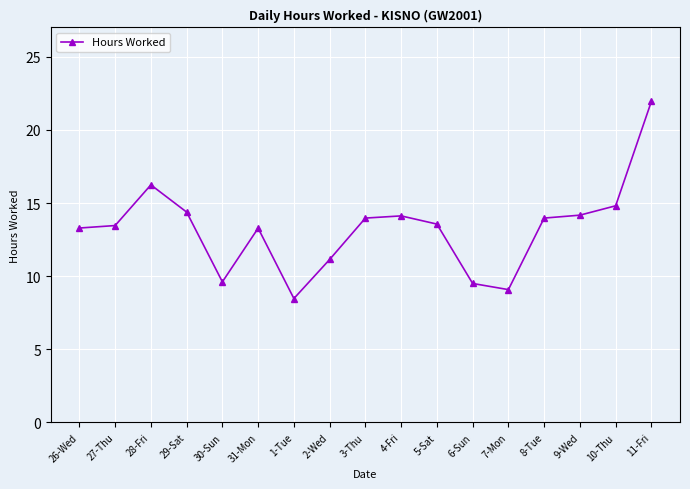

Approximately how many times larger is the value at 26-Wed compared to 5-Sat?

1.0